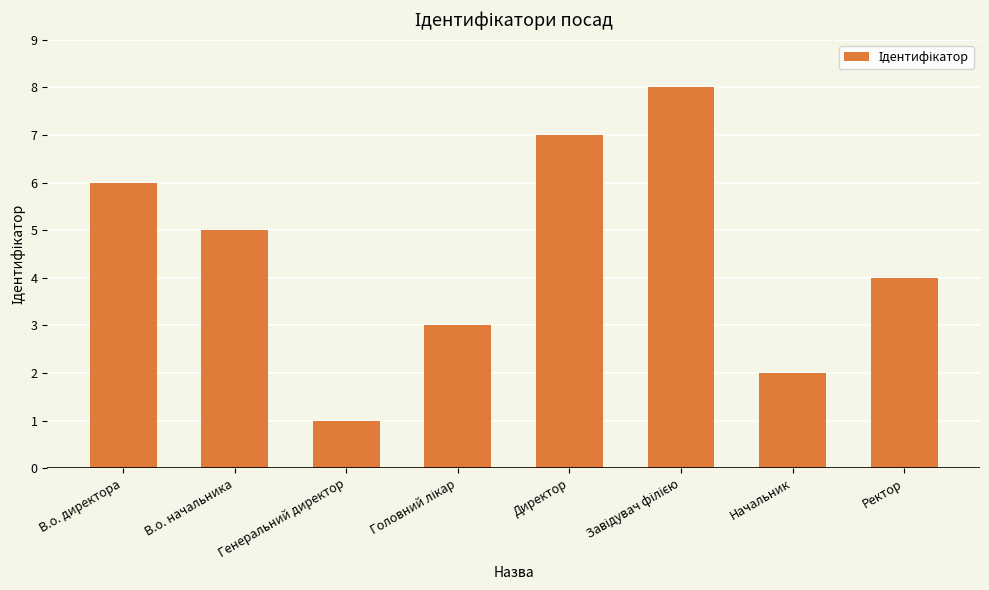

What position from the left is Генеральний директор?

3